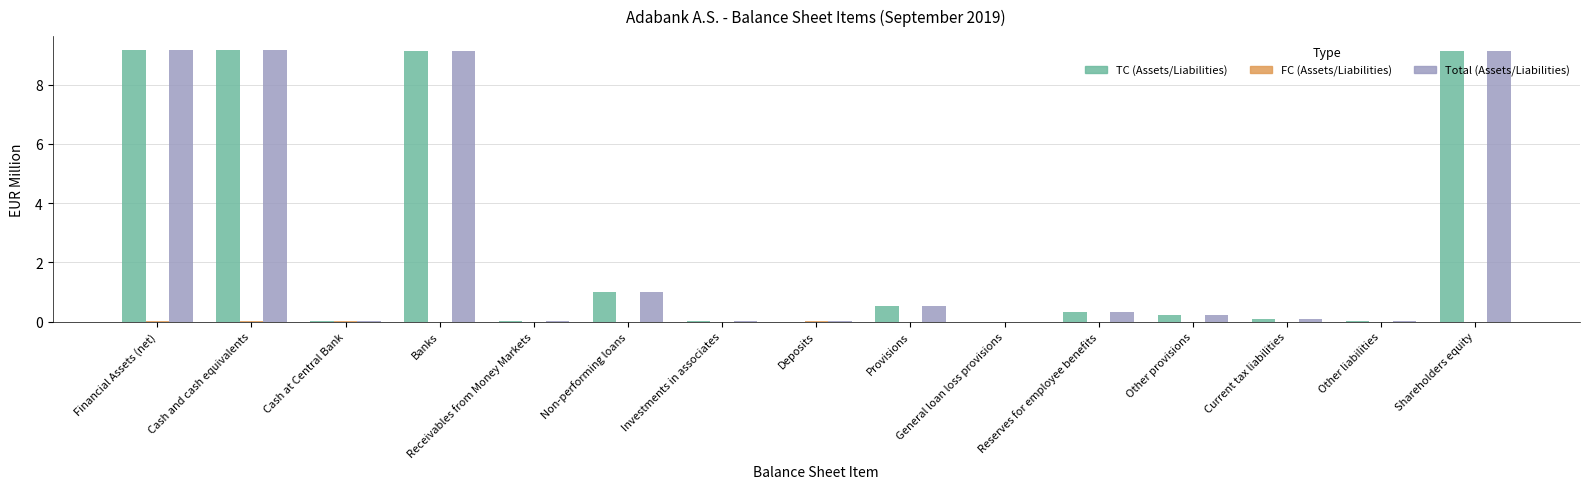

True or false: Total (Assets/Liabilities) has a value of 1.4 at Non-performing loans.

False